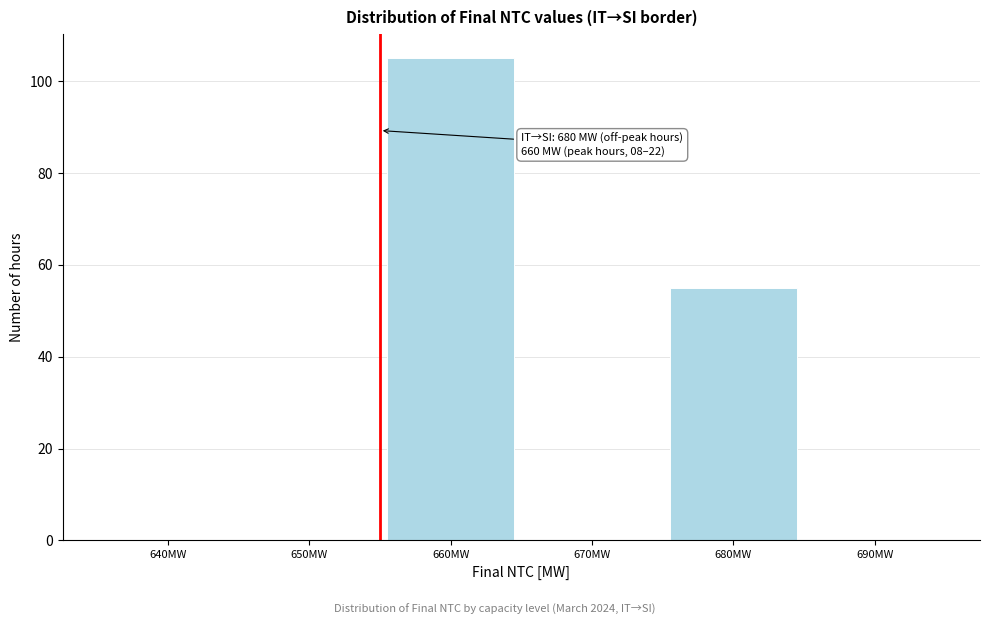

Reading left to right, list all the values displayed in this chart.

640MW=0	650MW=0	660MW=105	670MW=0	680MW=55	690MW=0